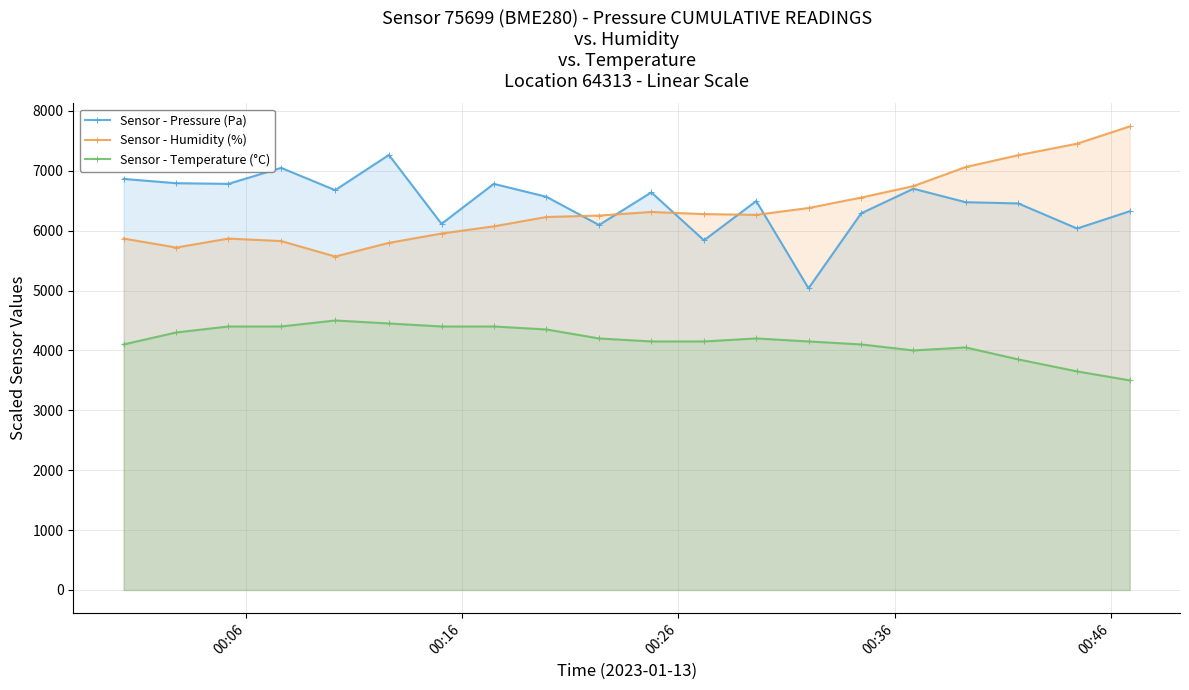

Which series has the largest range (max minus min)?

Sensor - Pressure (Pa)